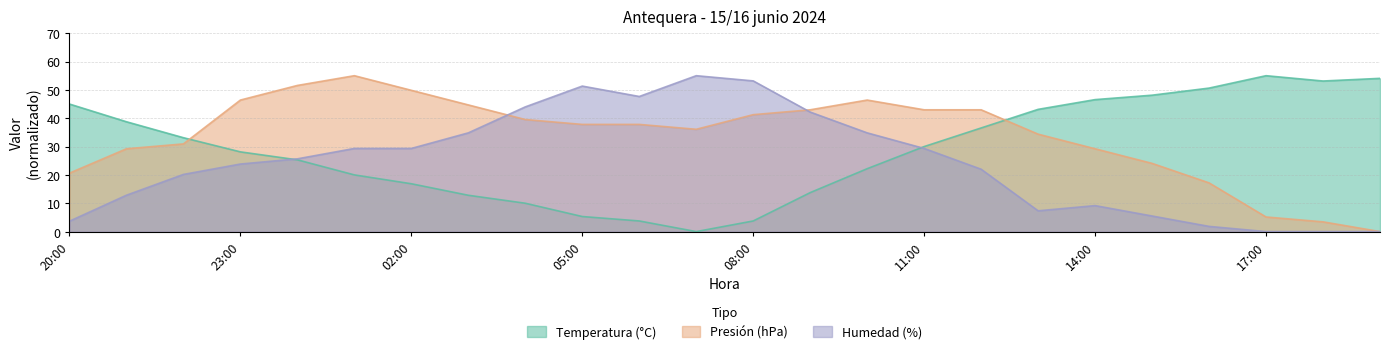

Rank the series by their maximum value, from highest to lowest.

Temperatura (°C), Presión (hPa) offset, Humedad (%)